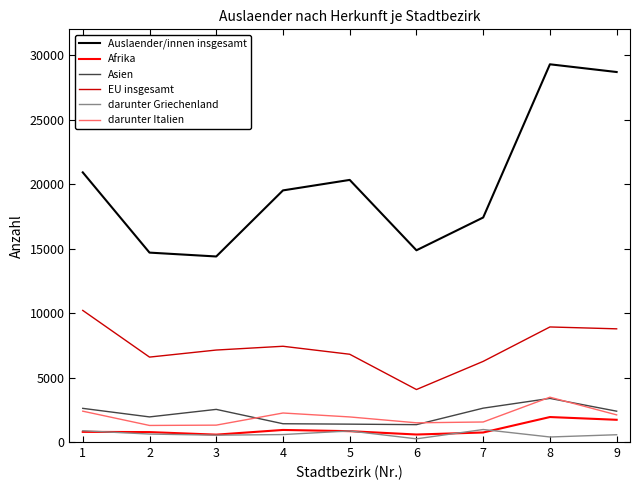

Is the value of darunter Italien at 4 greater than the value of Auslaender/innen insgesamt at 6?

No